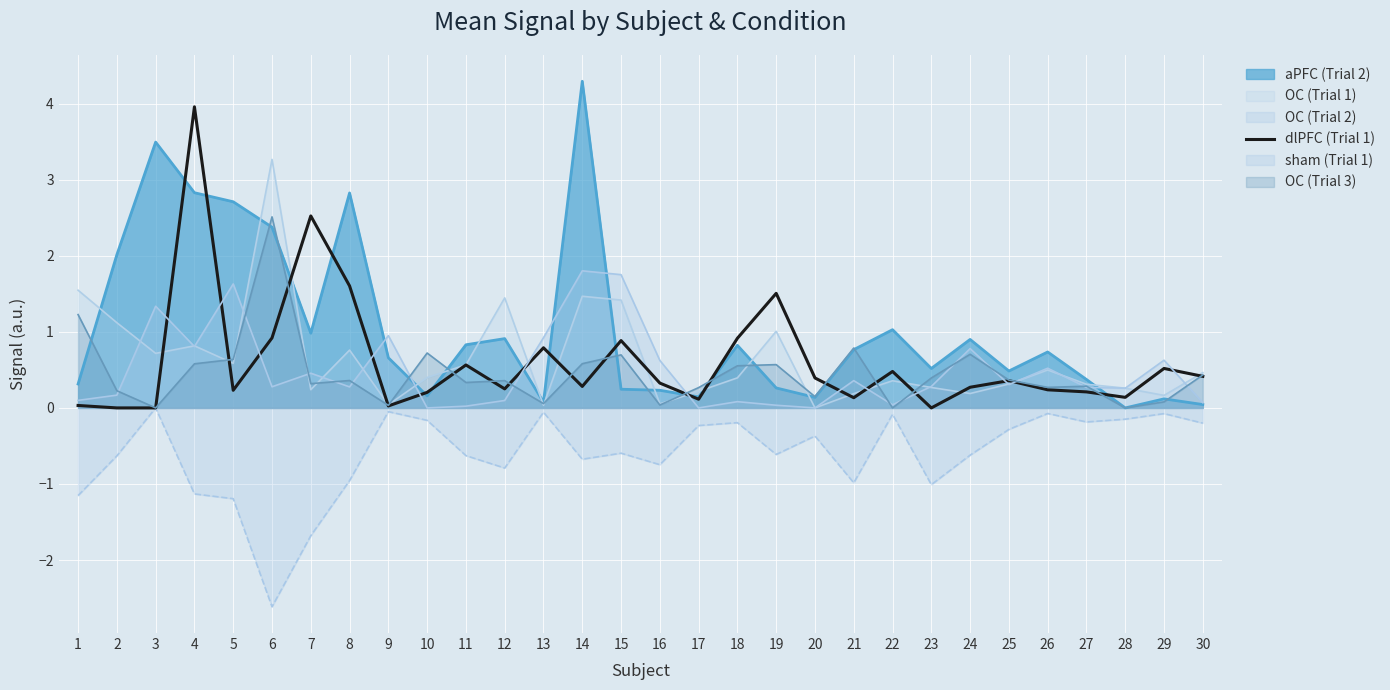

Which label corresponds to the smallest value in the chart?

6